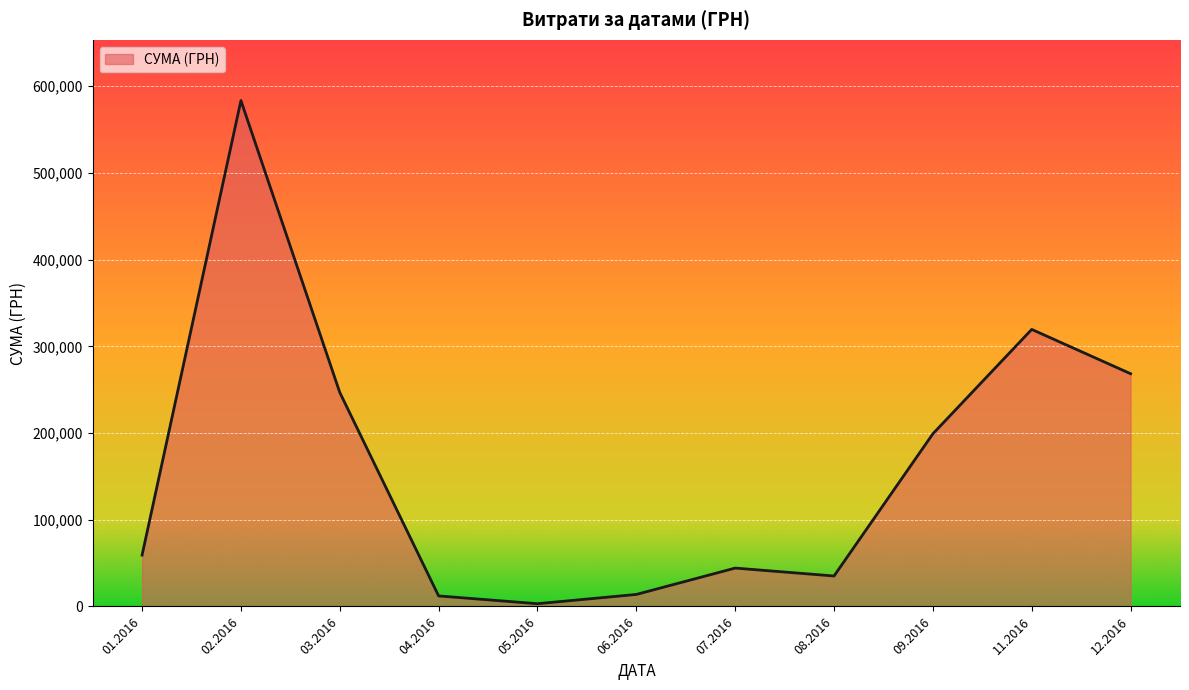

What is the change in value from 08.2016 to 09.2016?

+164015.2